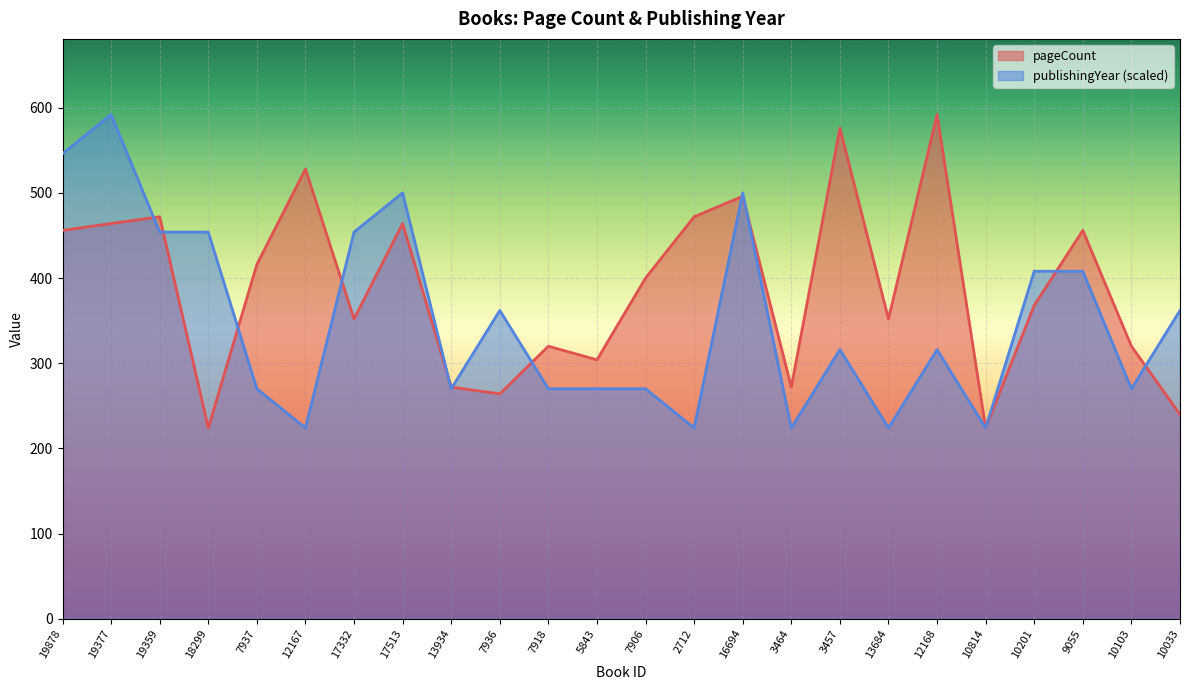

What is the approximate value of pageCount at 10103, to the nearest 5?

320